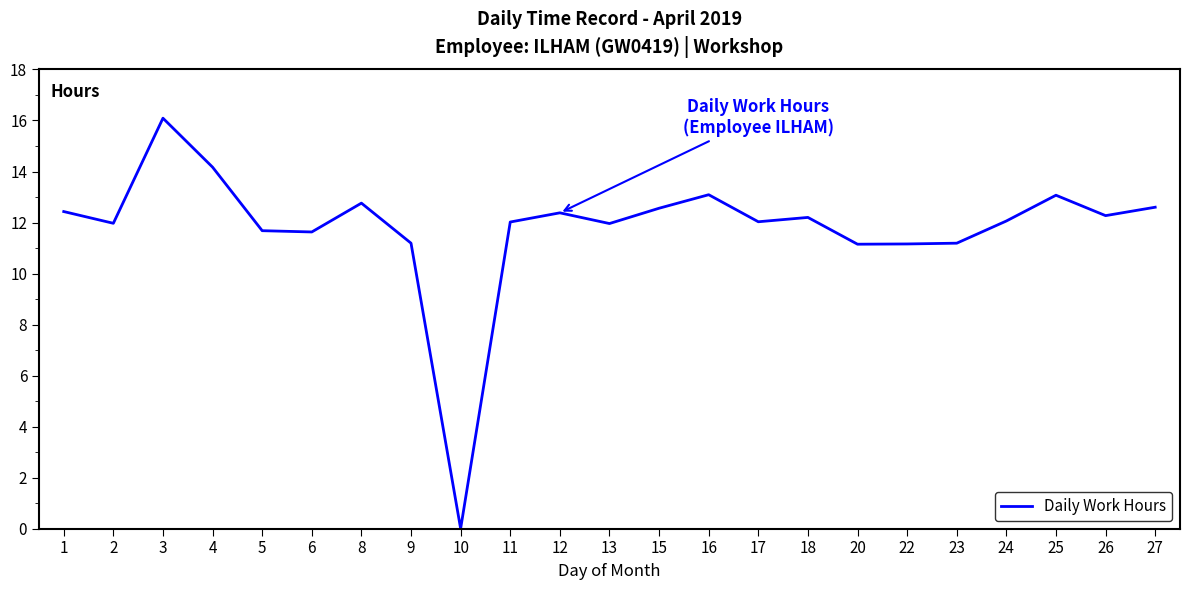

True or false: the data shows 5.5 at 1.

False